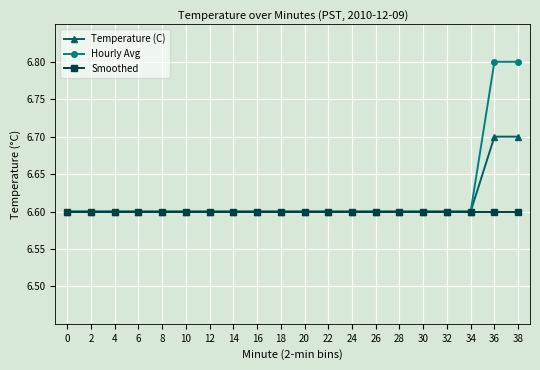

What is the maximum value shown in the chart?

6.8